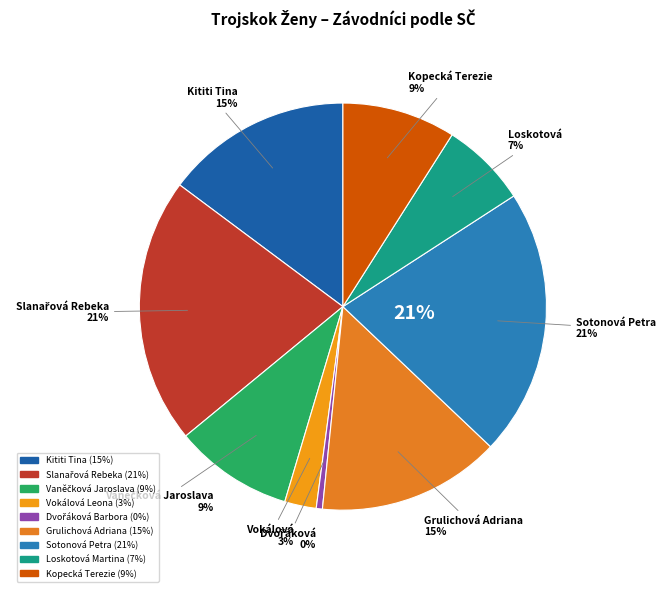

To the nearest percent, what is the average slice percentage?

11%